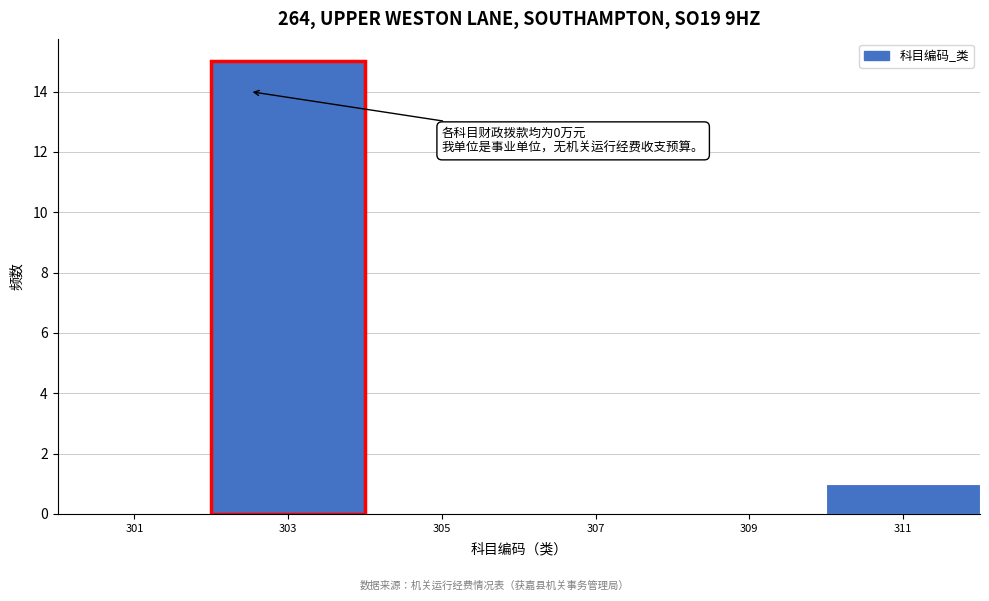

Which range on the x-axis has the tallest bar?

302 to 304